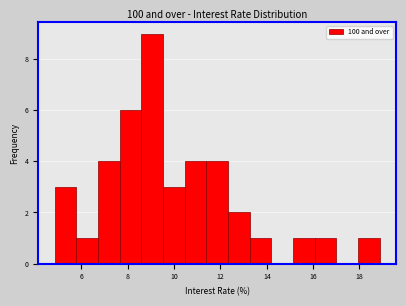

Reading left to right, list every bar in this chart as the range it spans on the x-axis followed by its height. Neither the bar edges nor the heights are printed on the chart, so give them approximately, as read against the axes.

4.8 to 5.8: 3
5.8 to 6.8: 1
6.8 to 7.6: 4
7.6 to 8.6: 6
8.6 to 9.6: 9
9.6 to 10.4: 3
10.4 to 11.4: 4
11.4 to 12.4: 4
12.4 to 13.2: 2
13.2 to 14.2: 1
14.2 to 15.2: 0
15.2 to 16.0: 1
16.0 to 17.0: 1
17.0 to 18.0: 0
18.0 to 18.8: 1